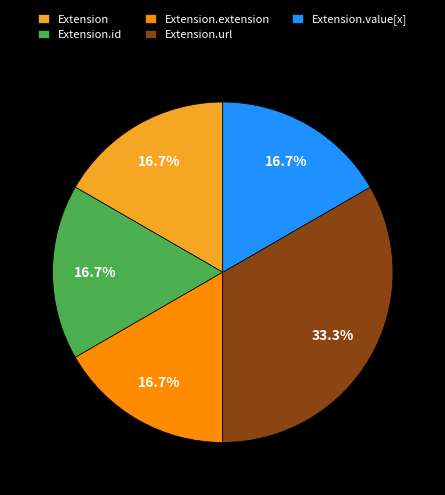

Which category has the biggest portion of the pie?

Extension.url